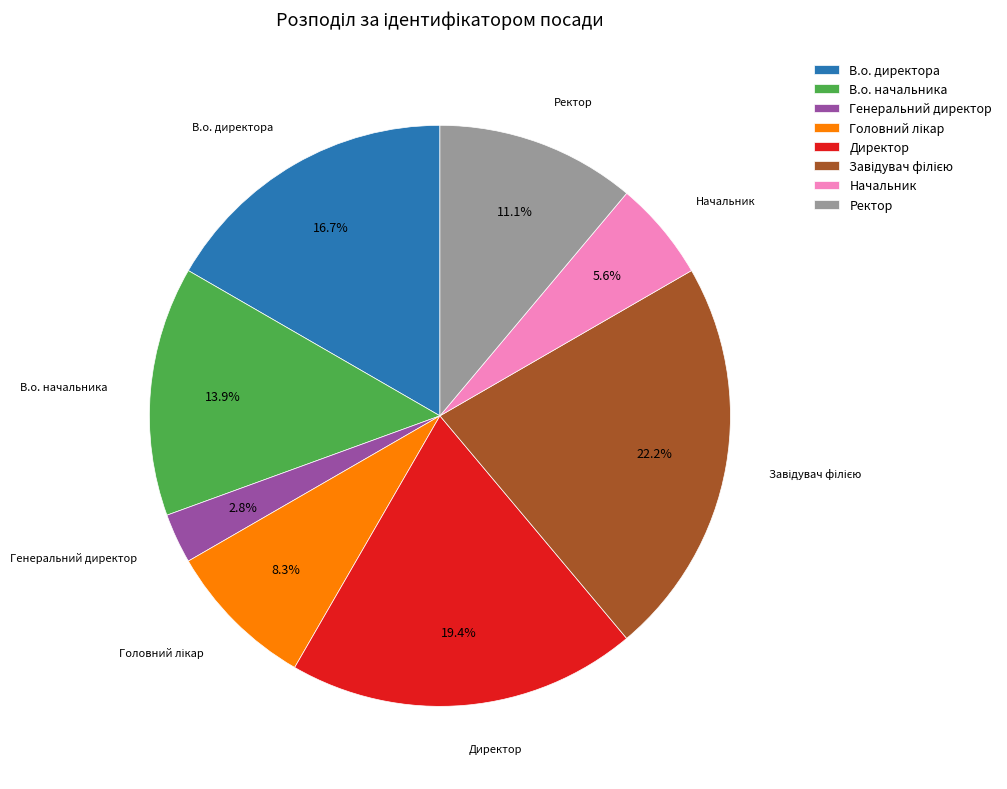

To the nearest percent, what portion does Директор represent?

19%